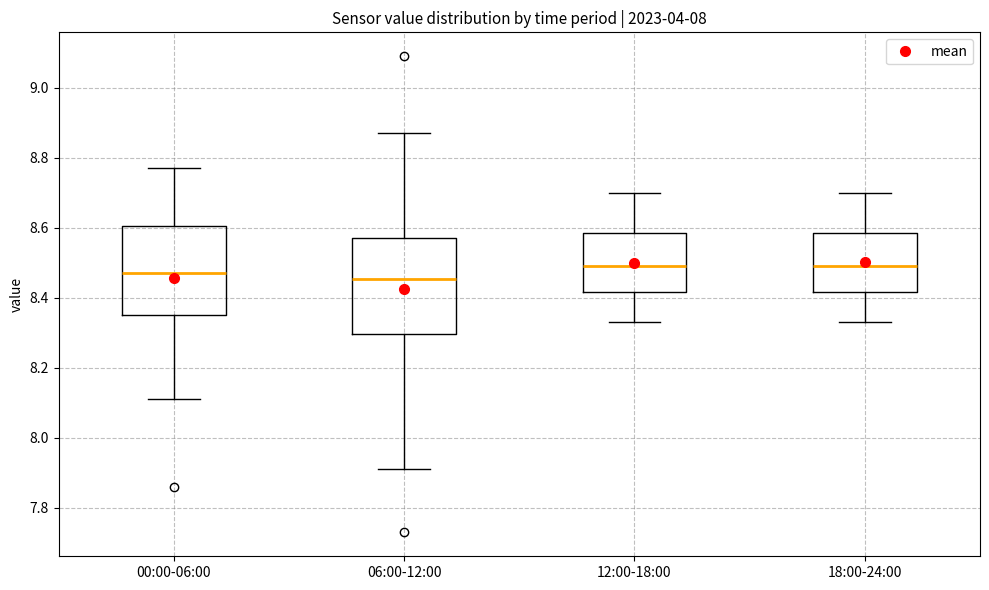

Reading left to right, transcribe this box plot: for each box, give where its median line is, the range the box spans, and where its two whiskers end, as read against the y-axis. The values are not printed on the chart, so give them approximately, as read against the axis.

00:00-06:00: median 8.48, box 8.36 to 8.60, whiskers 8.12 to 8.78
06:00-12:00: median 8.46, box 8.30 to 8.58, whiskers 7.92 to 8.88
12:00-18:00: median 8.50, box 8.42 to 8.58, whiskers 8.34 to 8.70
18:00-24:00: median 8.50, box 8.42 to 8.58, whiskers 8.34 to 8.70